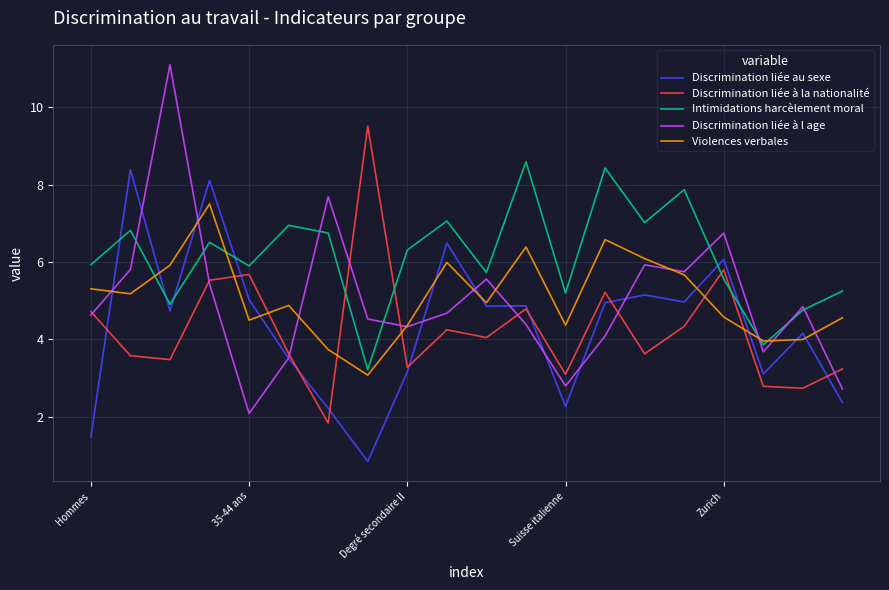

Which series has the largest total across all categories?

Intimidations harcèlement moral